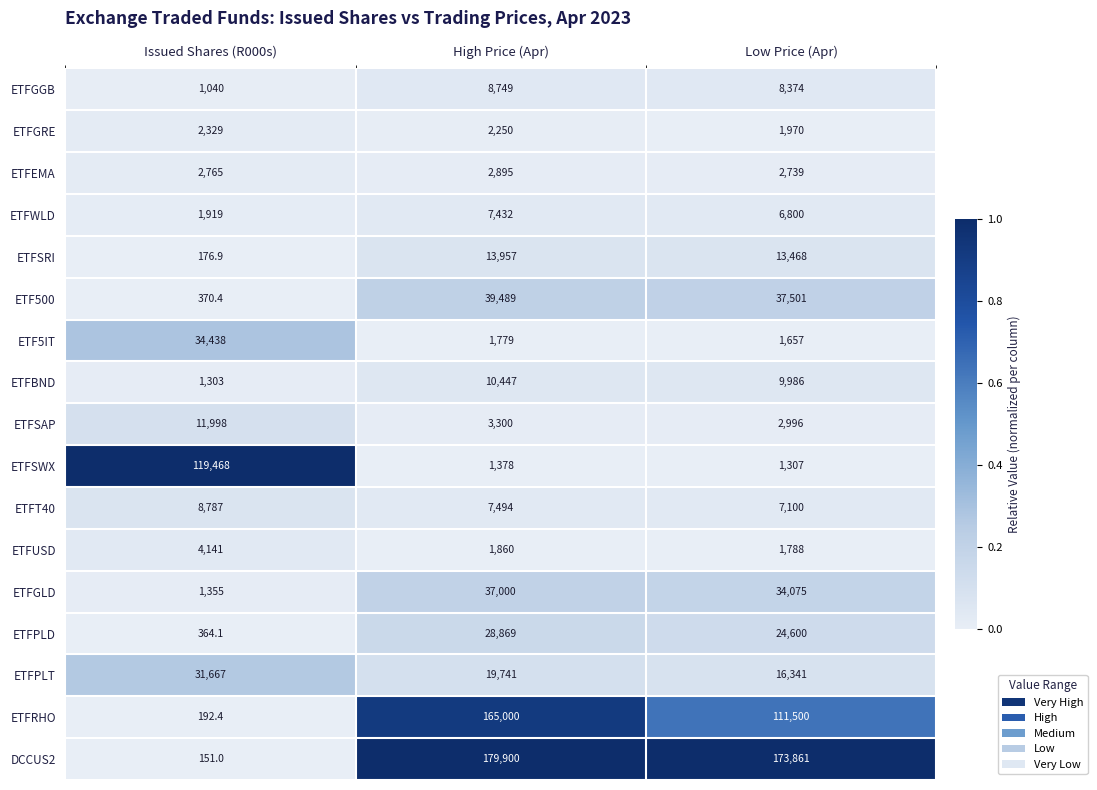

Rank the categories by ETFRHO value from highest to lowest.

High Price (Apr), Low Price (Apr), Issued Shares (R000s)